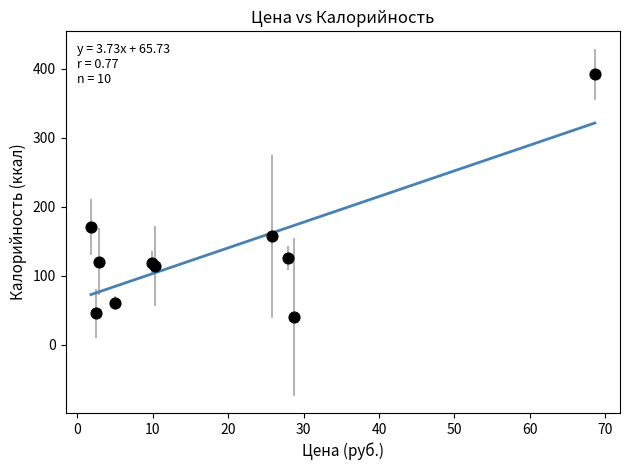

What Y value in the scatter plot is closest to 216?

170